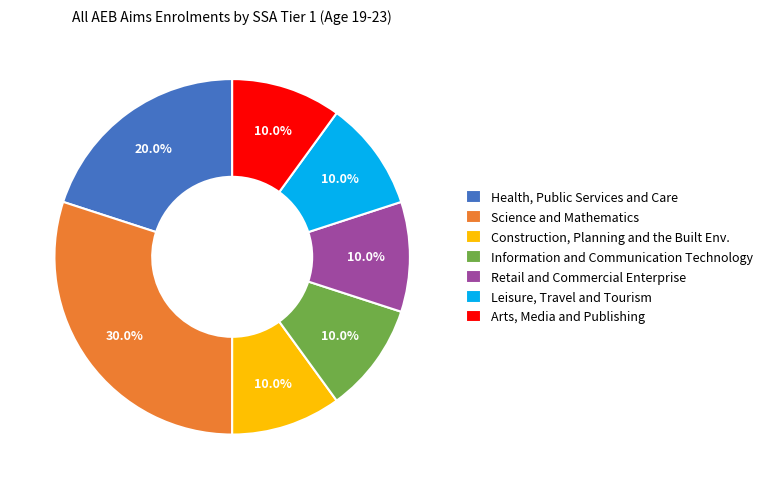

How many segments does this pie chart have?

7